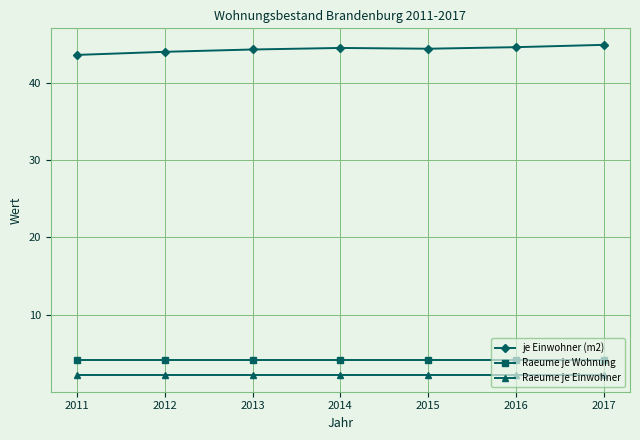

What is the total value across all series at 2015?

50.8